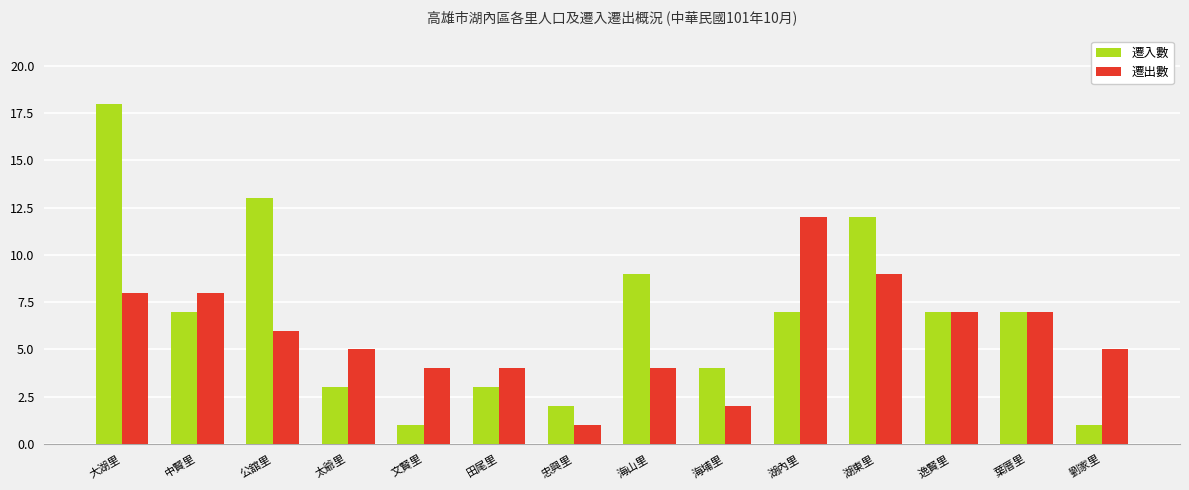

At which label does 遷出數 first exceed 6?

大湖里